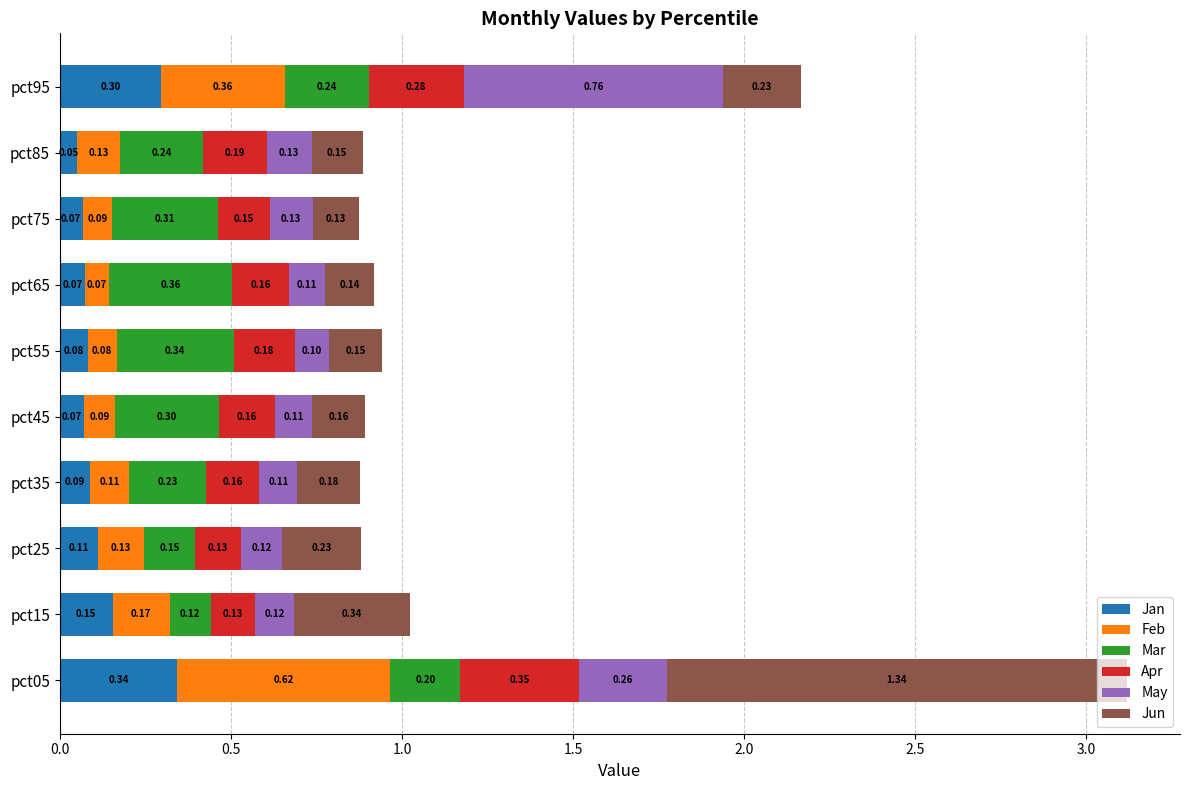

What is the total value across all series at pct85?

0.9